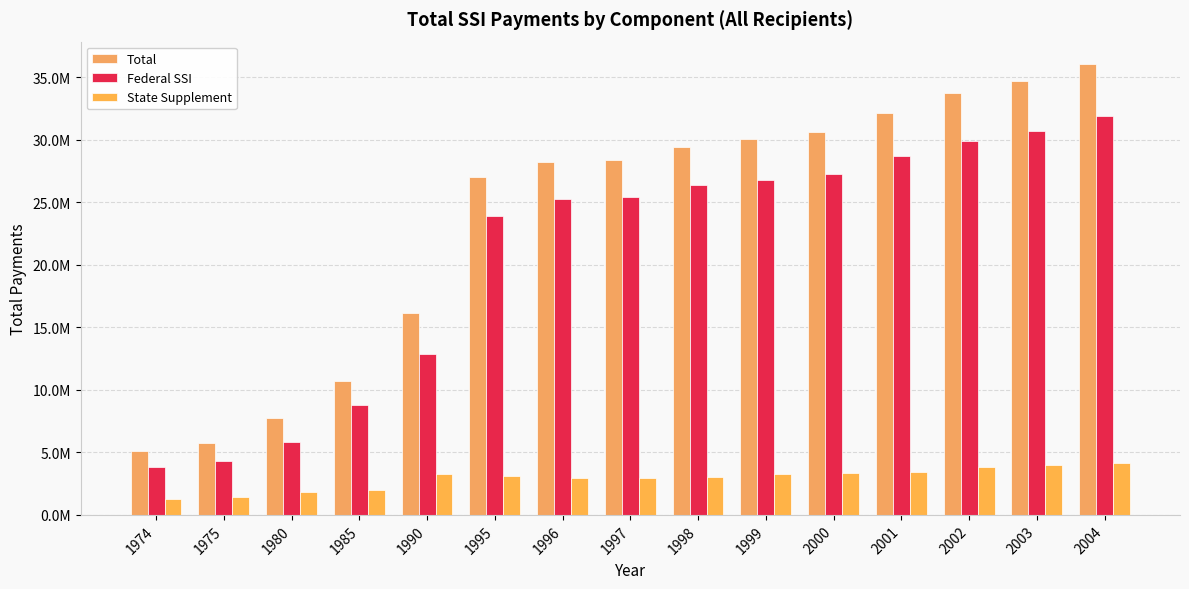

Does the chart contain any negative values?

No